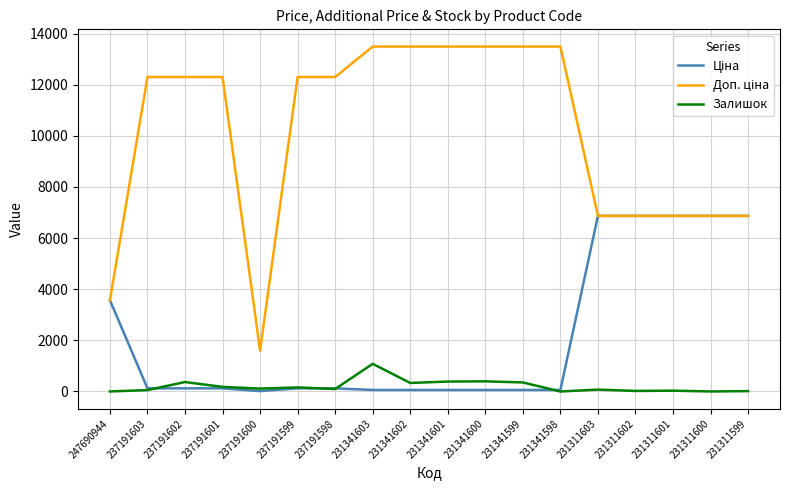

What is the difference between the Залишок values at 237191600 and 237191603?

59.0